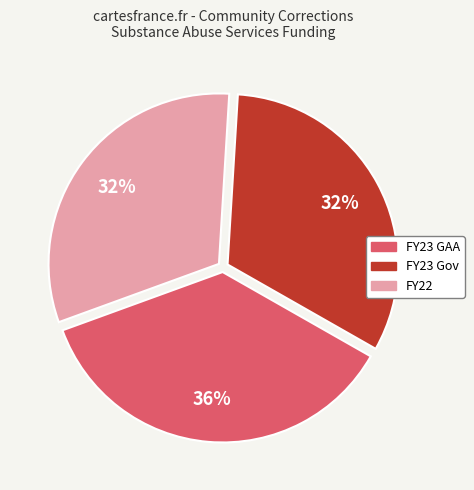

Is the sum of FY23 Gov and FY22 greater than half?

Yes